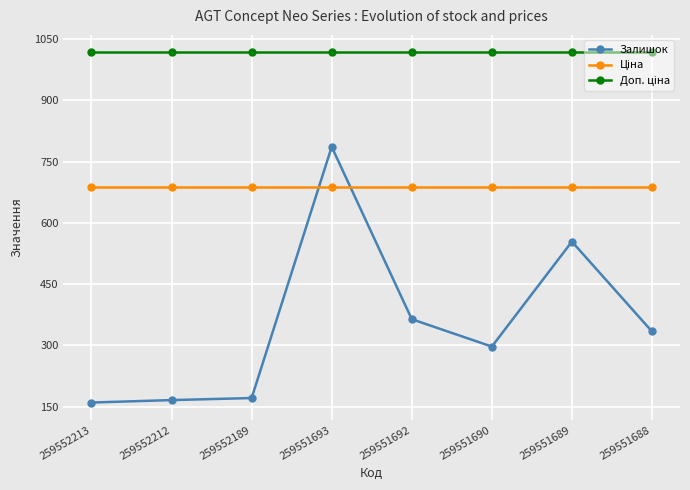

The value of Залишок at 259551689 is 312.0. True or false?

False